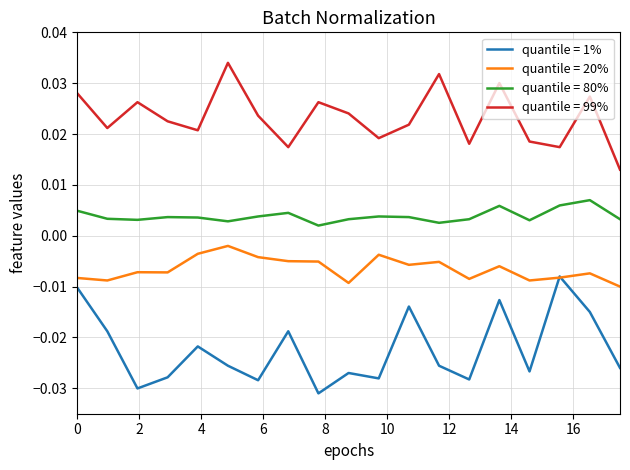

Rank the series by their maximum value, from lowest to highest.

quantile = 1%, quantile = 20%, quantile = 80%, quantile = 99%